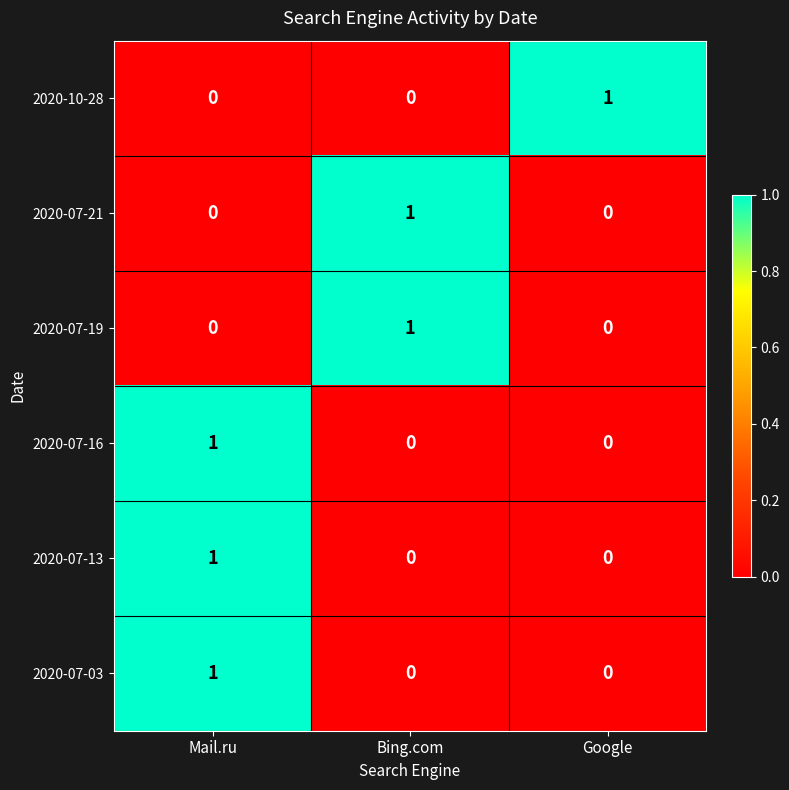

At how many categories does at least one series exceed 0?

3